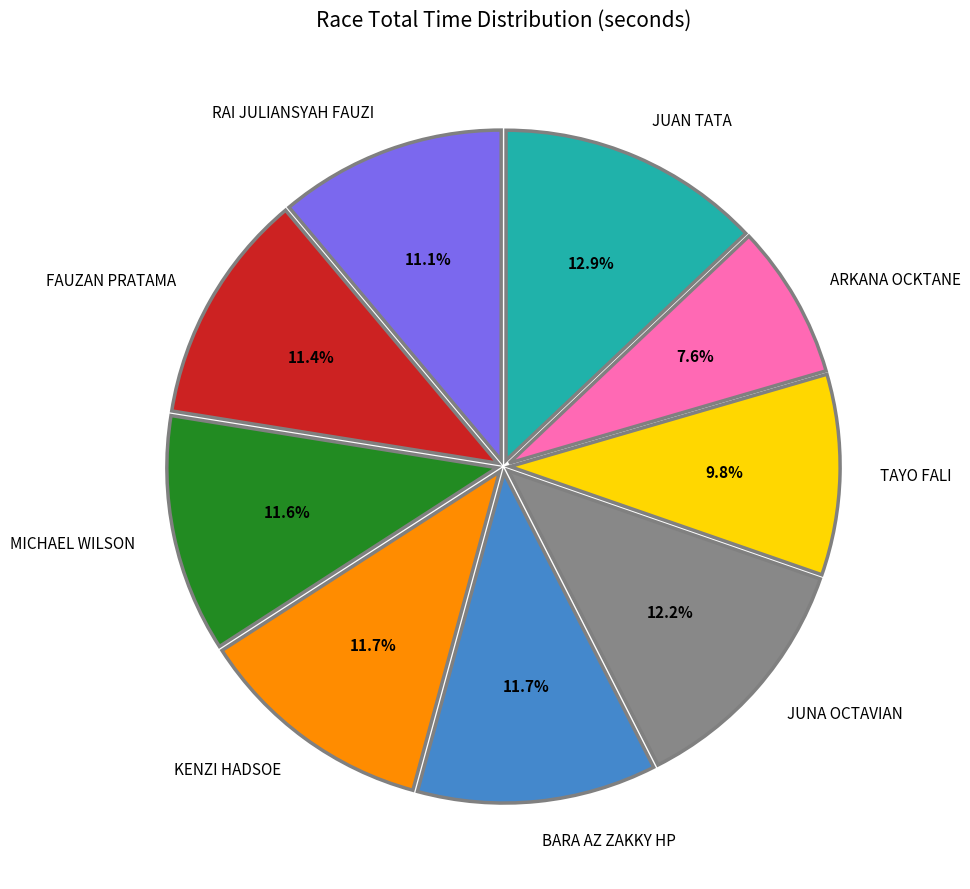

Which category has the smallest portion of the pie?

ARKANA OCKTANE